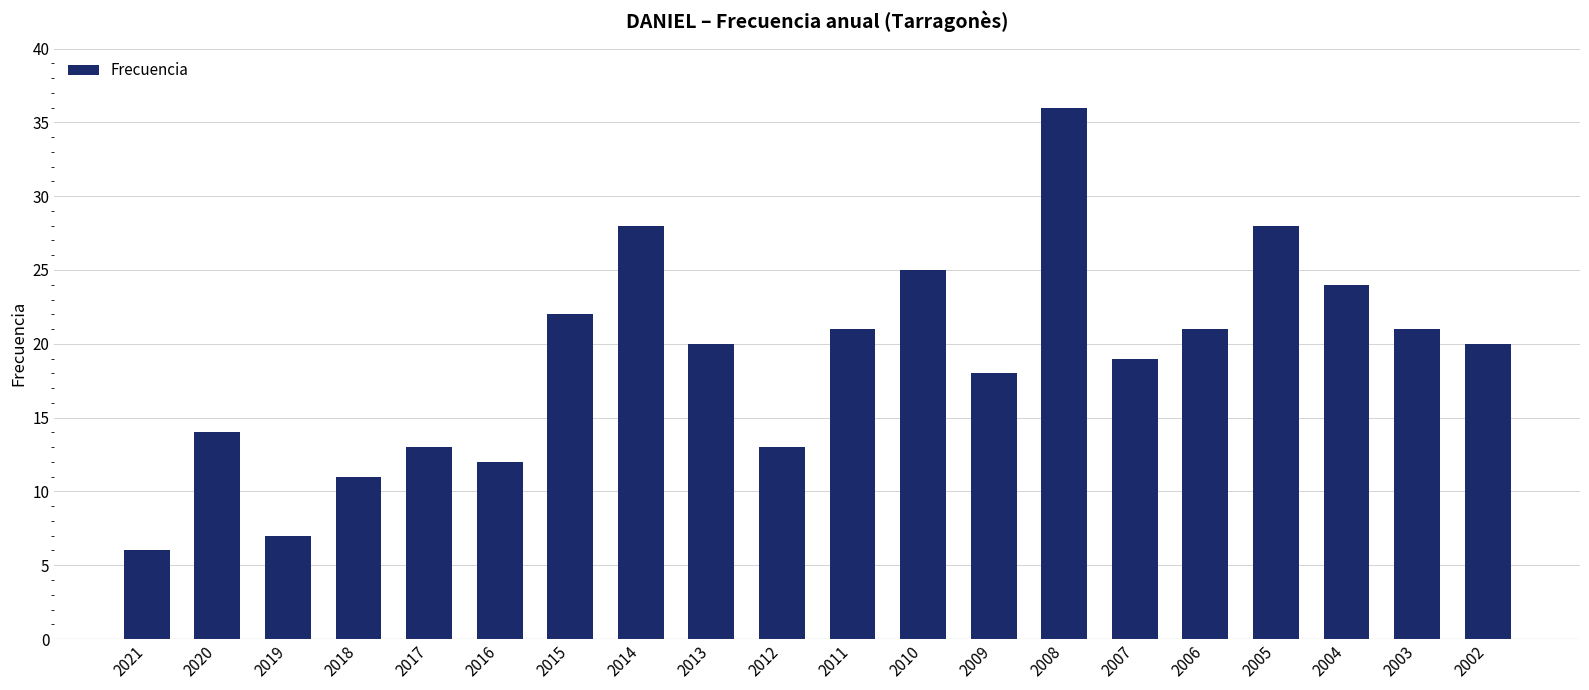

Approximately how many times larger is the value at 2018 compared to 2011?

0.5